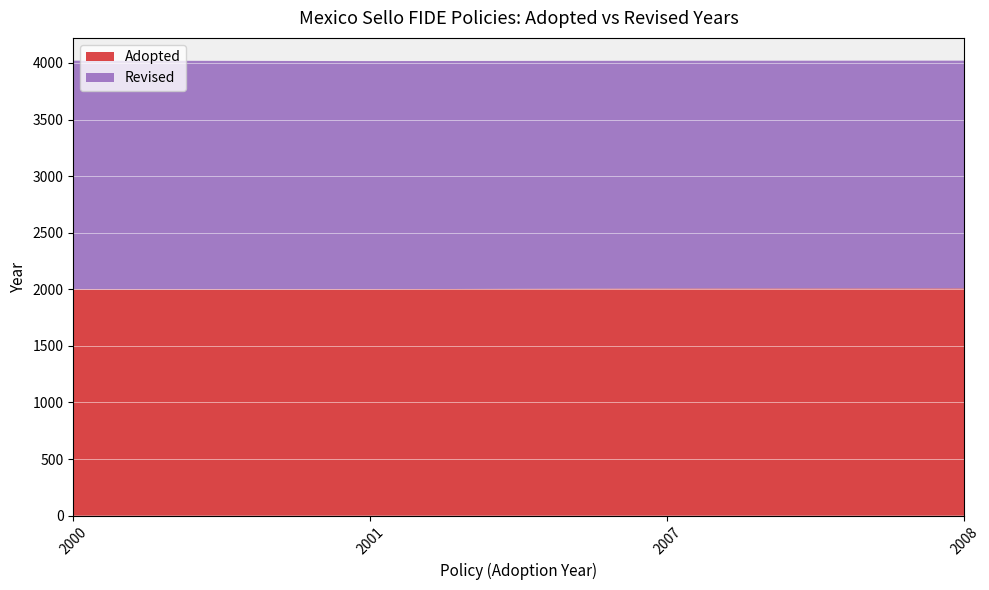

Reading left to right, list all the values displayed in this chart.

Adopted: 2000	2001	2007	2008
Revised: 2020	2015	2012	2012